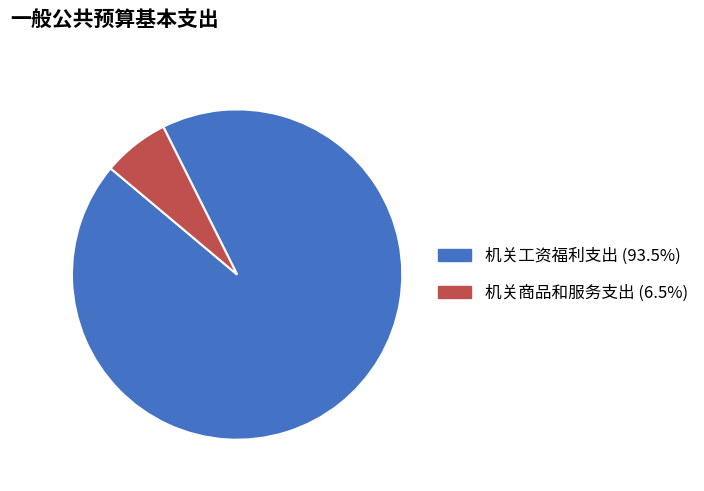

Is it true that 机关商品和服务支出 is 1% of the pie?

False